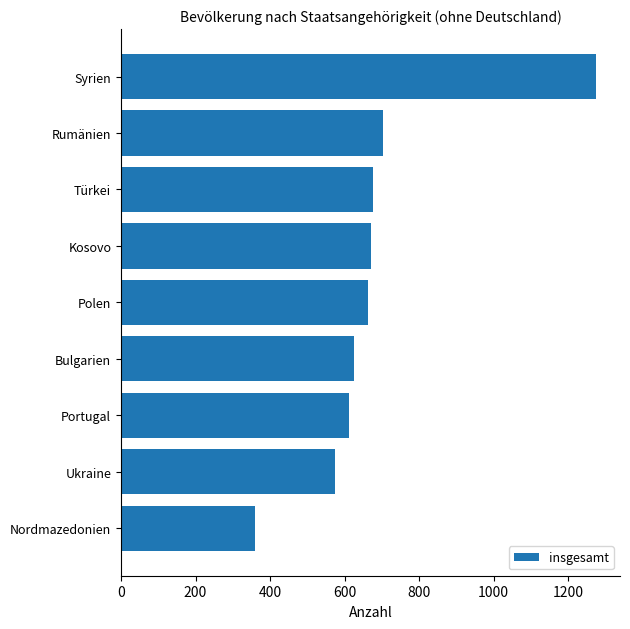

The value at Kosovo is 330. True or false?

False